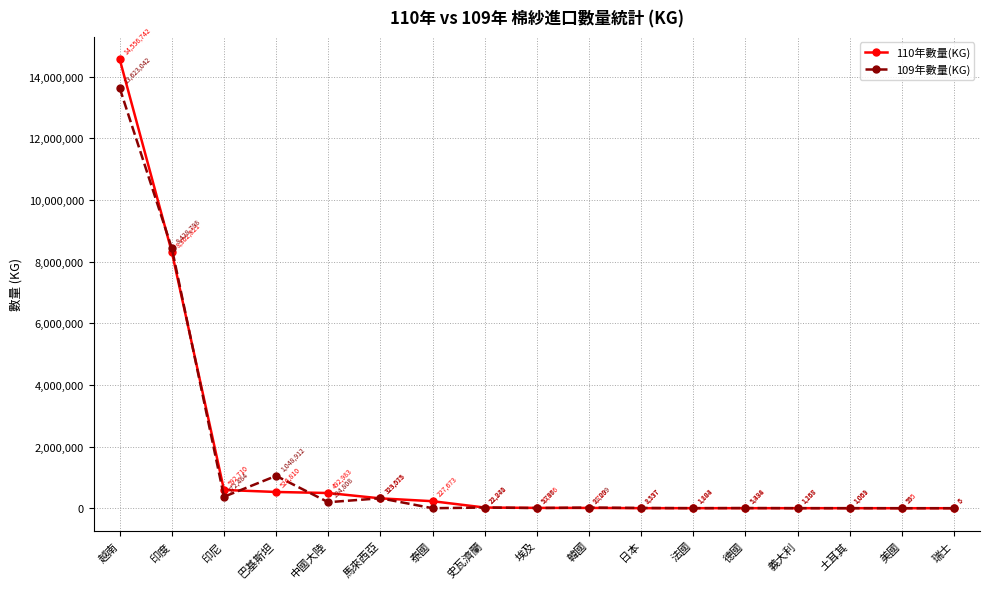

Reading left to right, what are all the values shown in this chart?

110年數量(KG): 越南=14556742	印度=8302821	印尼=592710	巴基斯坦=526810	中國大陸=492983	馬來西亞=319518	泰國=227673	史瓦濟蘭=21871	埃及=10676	韓國=9720	日本=2157	法國=1883	德國=1488	義大利=1257	土耳其=1061	美國=195	瑞士=6
109年數量(KG): 越南=13623042	印度=8428798	印尼=372484	巴基斯坦=1048912	中國大陸=194808	馬來西亞=323075	泰國=0	史瓦濟蘭=22240	埃及=5736	韓國=21099	日本=8537	法國=1104	德國=5334	義大利=1168	土耳其=1059	美國=55	瑞士=5